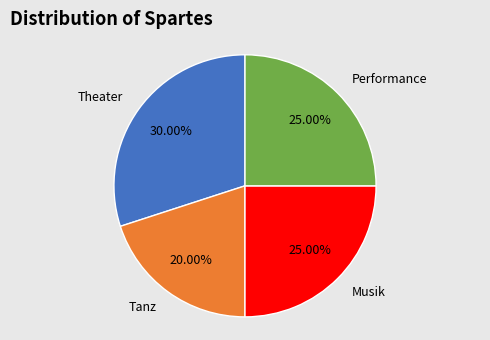

How many segments does this pie chart have?

4